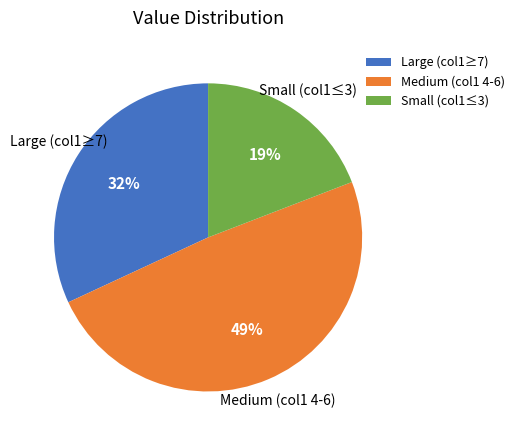

Is it true that Medium (col1 4-6) is 40% of the pie?

False